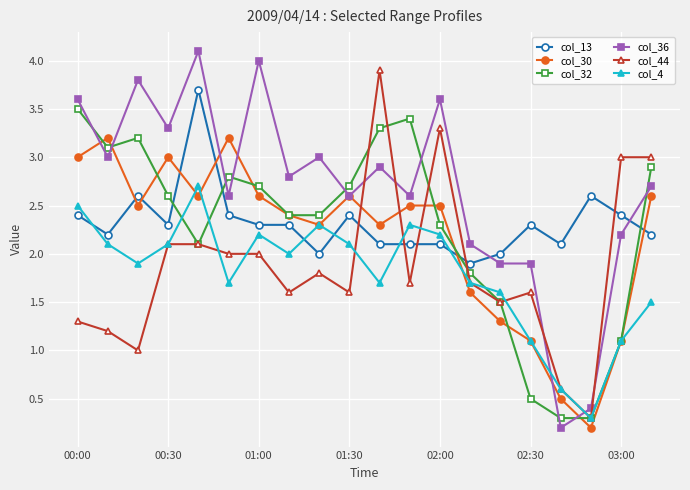

List the series in order of their peak value, lowest first.

col_4, col_30, col_32, col_13, col_44, col_36